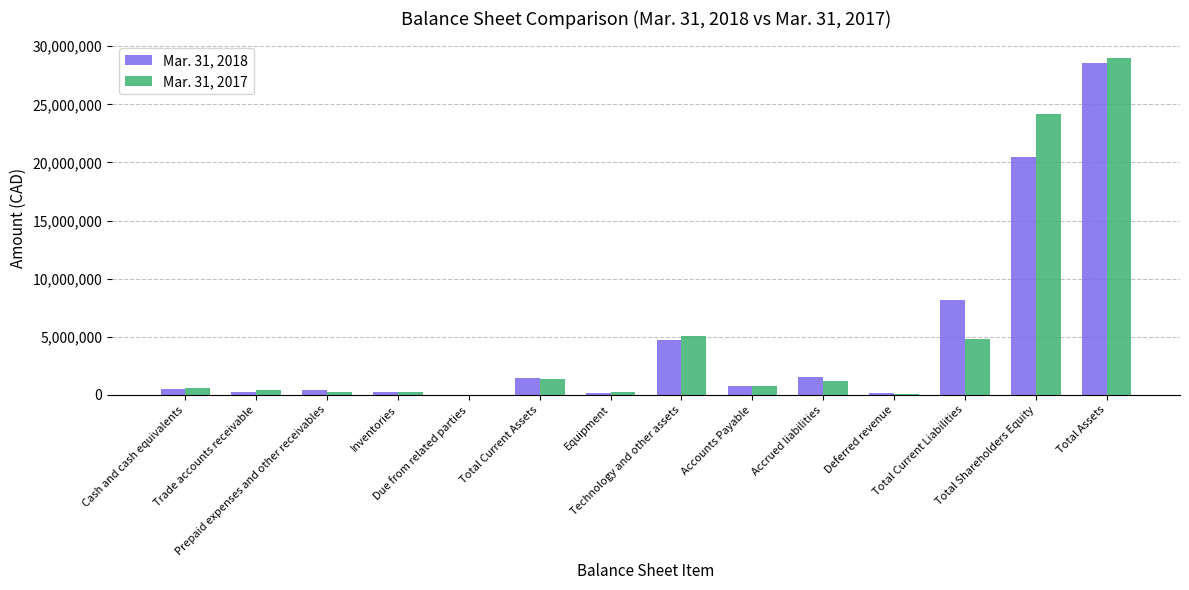

The Mar. 31, 2018 series shows 1529505 at Accrued liabilities. True or false?

True